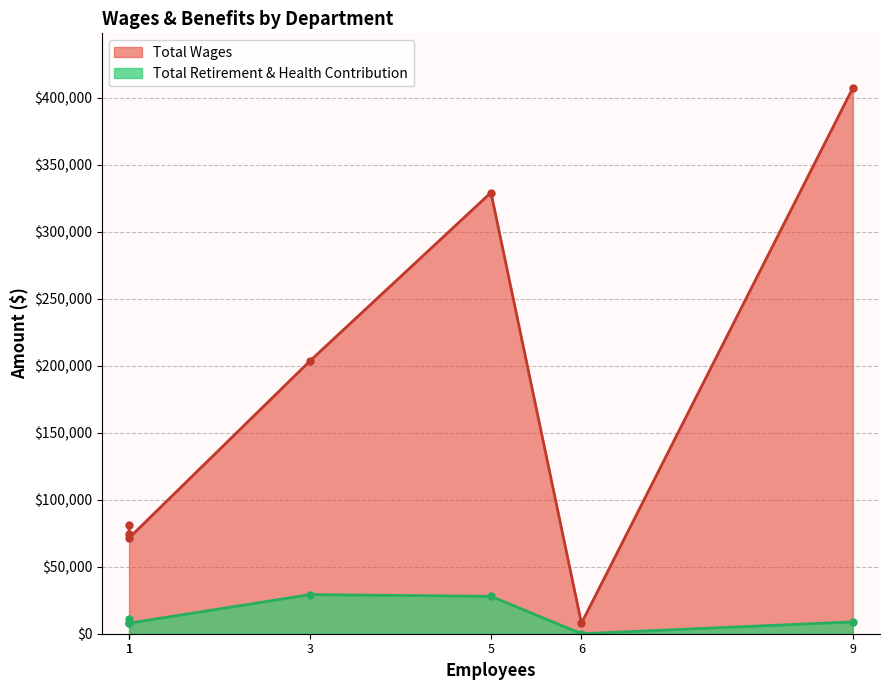

True or false: Total Retirement & Health Contribution has a value of 9350 at Field.

False